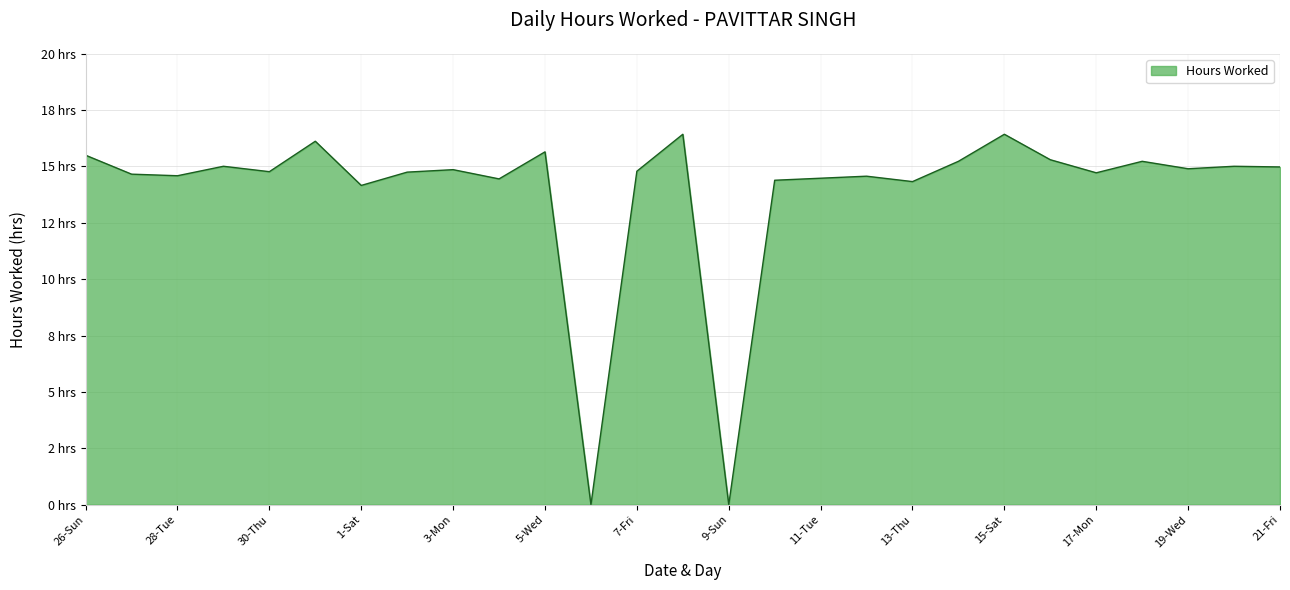

Does the chart have visible grid lines?

Yes